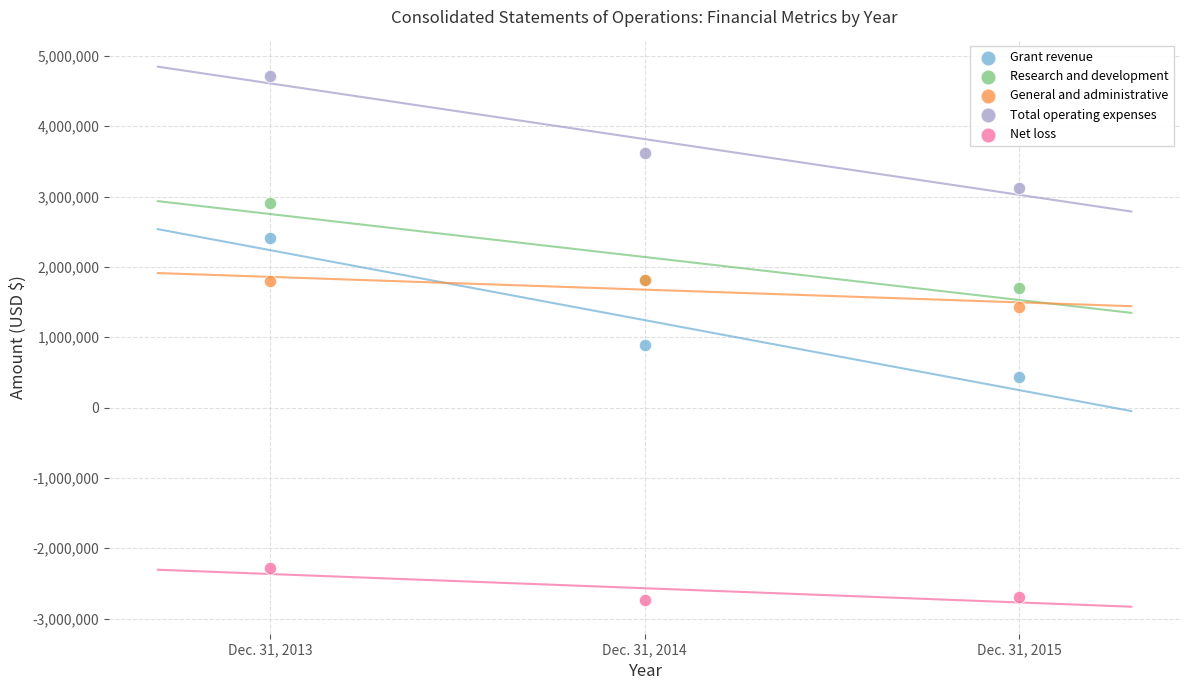

Which series contains the highest Y value?

Total operating expenses